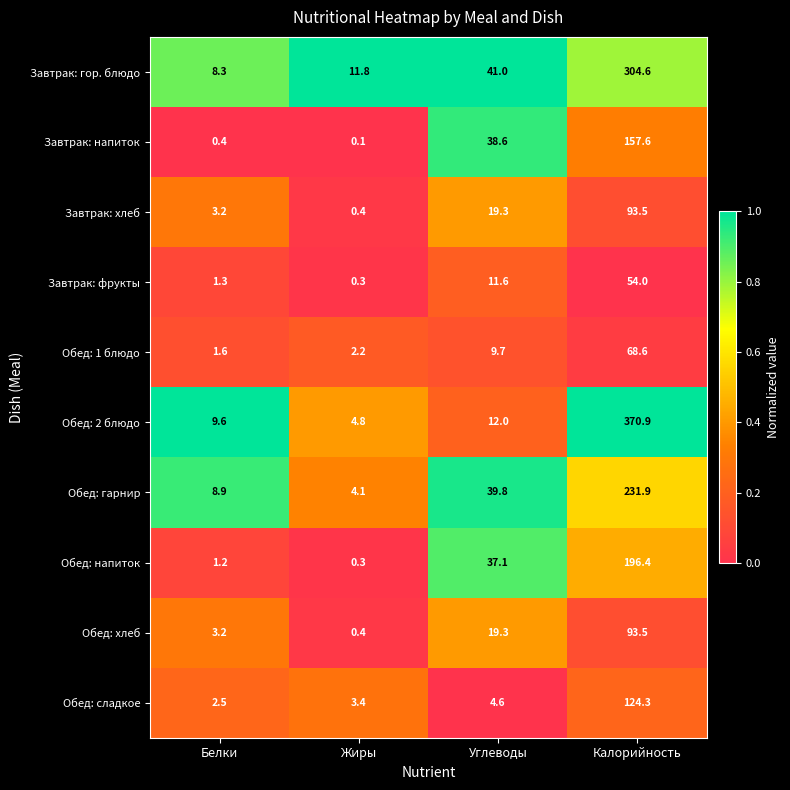

What is the spread (max minus min) of values at Белки?

9.2